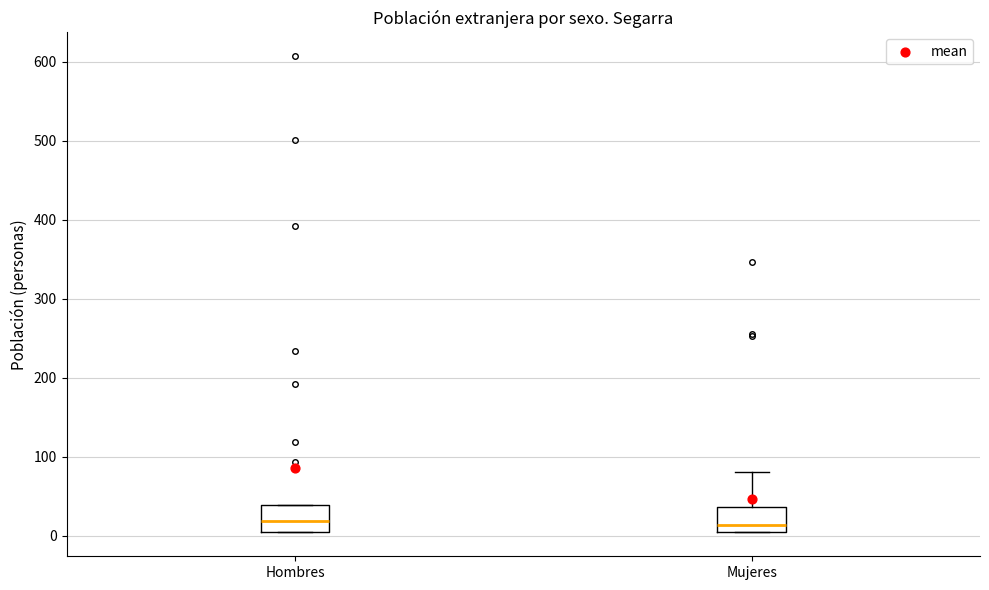

Reading left to right, read every box against the y-axis: the position of its median line, the range the box covers, and the ends of its whiskers. The values are not printed on the chart, so give them approximately, as read against the axis.

Hombres: median 20, box 10 to 40, whiskers 0 to 40
Mujeres: median 10, box 0 to 40, whiskers 0 to 80